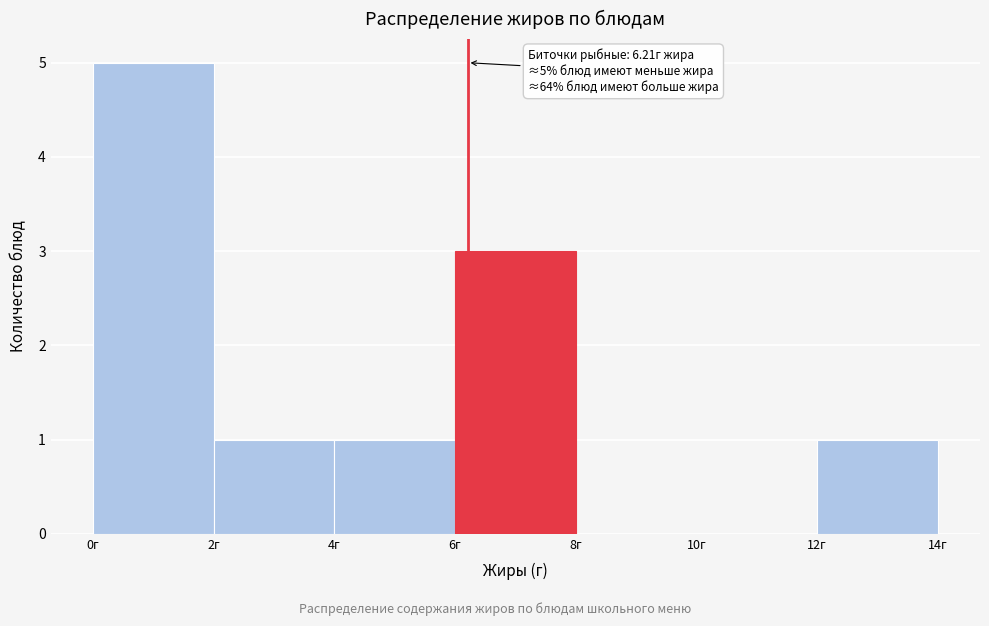

Over which range of the x-axis is the bar tallest?

0 to 2